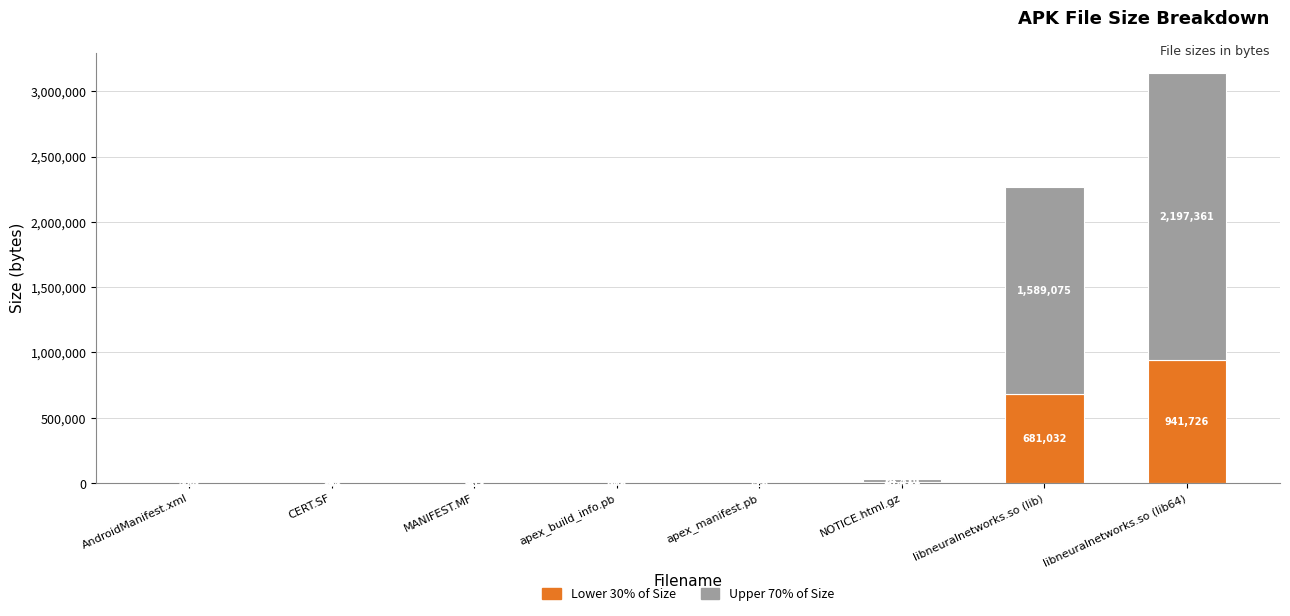

What value does the Lower 30% of Size series have at AndroidManifest.xml?

428.4